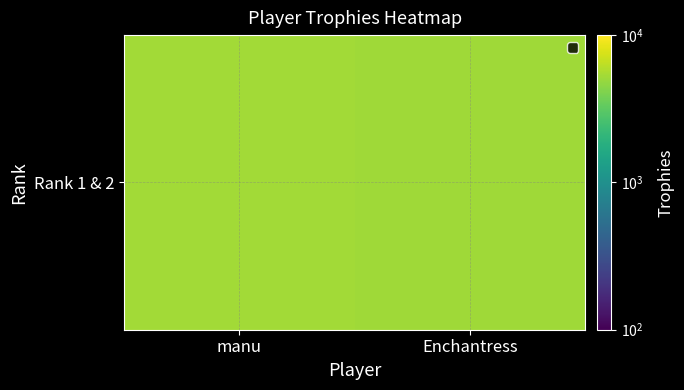

How many data points are less than 5247?

1